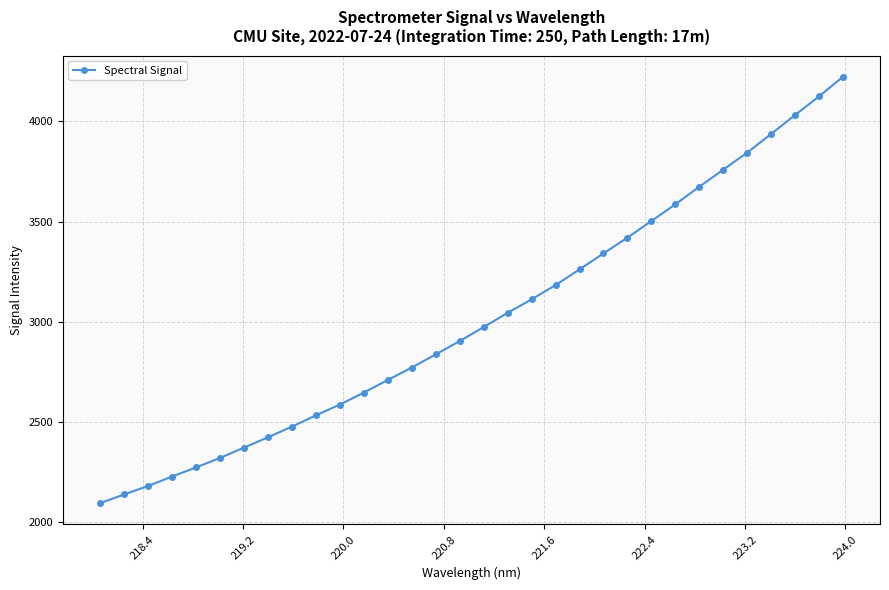

What is the value of the 23rd point from the left?

3420.1